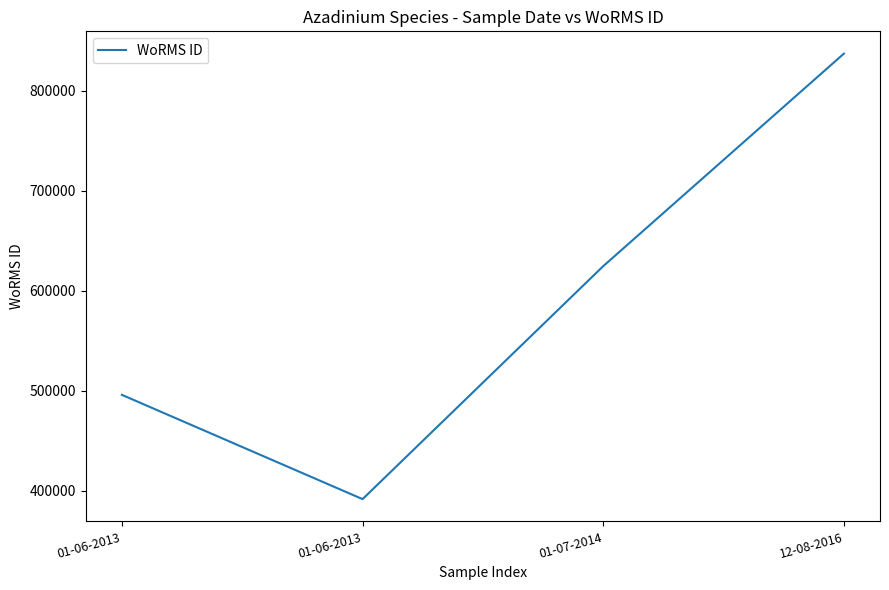

True or false: the data has more than 2 interior local peaks.

False